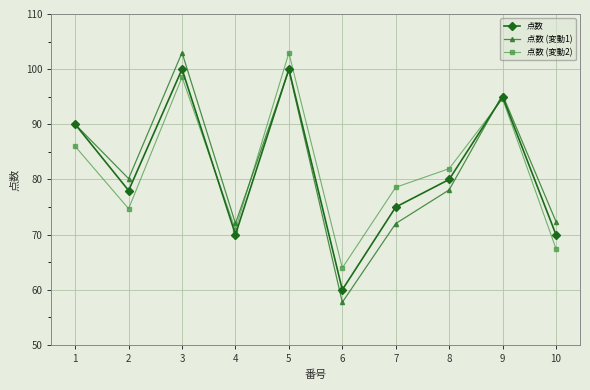

Reading right to left, transcribe all the data shown in this chart.

点数: 10=70.0	9=95.0	8=80.0	7=75.0	6=60.0	5=100.0	4=70.0	3=100.0	2=78.0	1=90.0
点数 (変動1): 10=72.4	9=95.3	8=78.1	7=72.0	6=57.7	5=99.8	4=72.0	3=103.0	2=80.2	1=90.0
点数 (変動2): 10=67.5	9=94.7	8=82.0	7=78.6	6=64.0	5=102.9	4=70.9	3=98.6	2=74.7	1=86.0